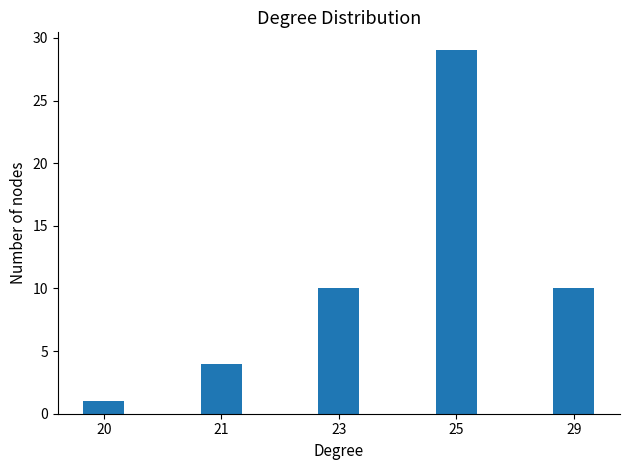

How many values are between 4 and 10?

3